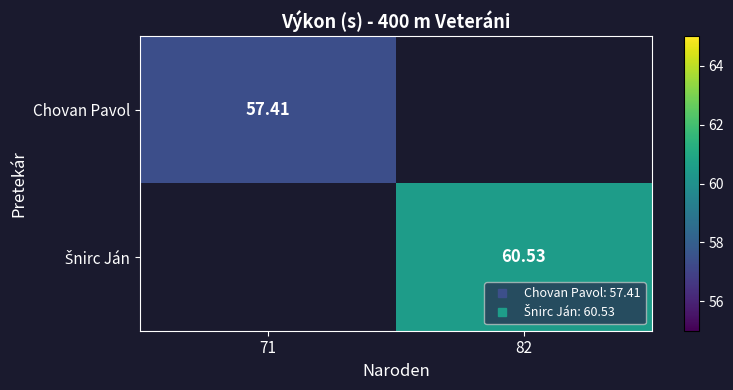

At which label does Šnirc Ján first exceed 60?

82